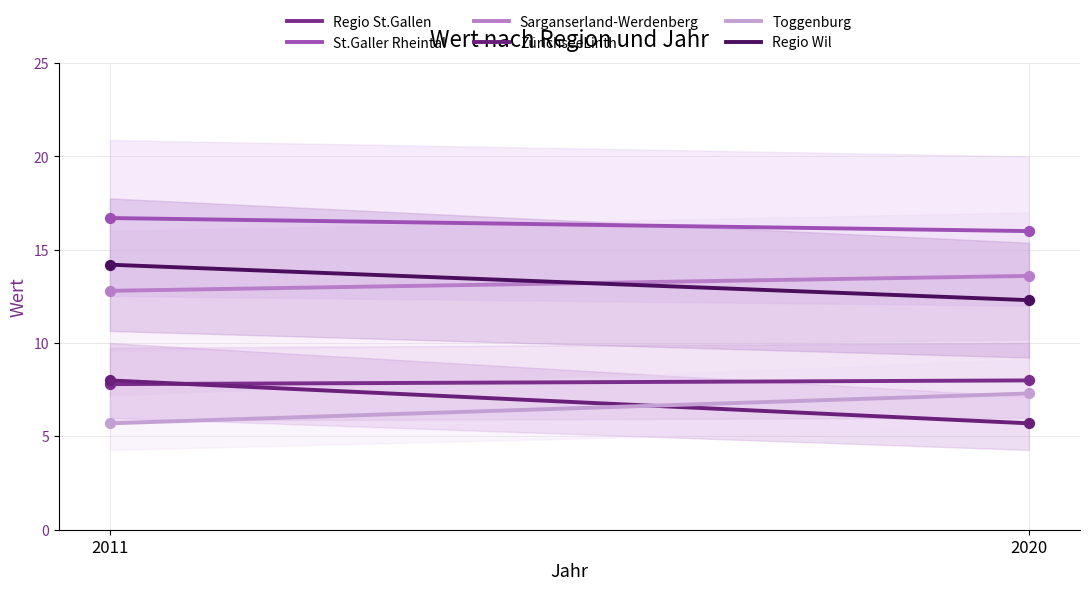

Which series reaches the maximum Y coordinate?

St.Galler Rheintal